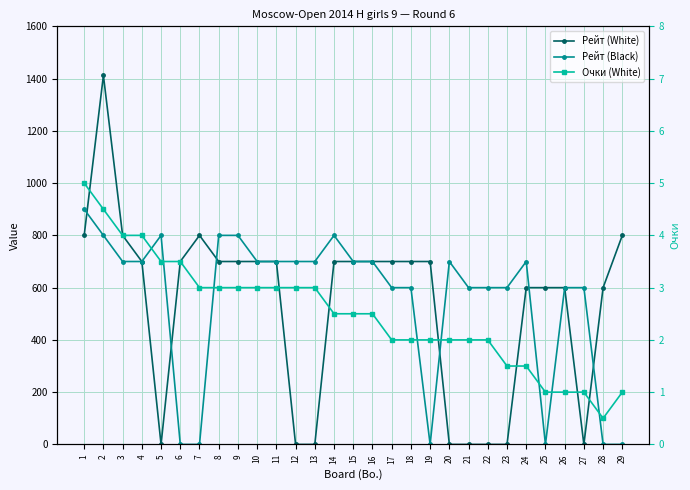

What is the difference between the second highest and minimum values in the Очки (White) series?

4.0